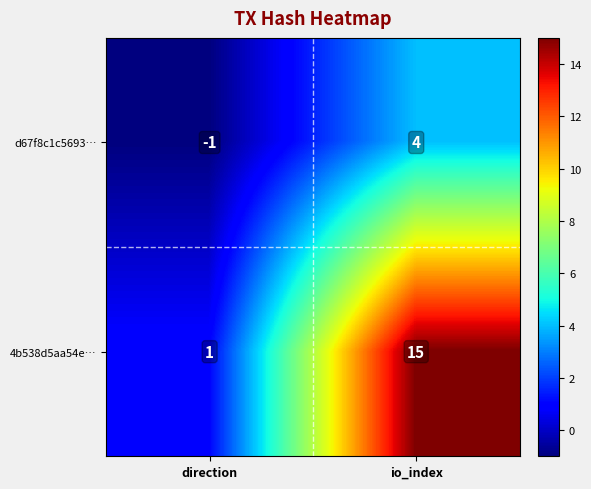

At how many categories does at least one series exceed 7?

1